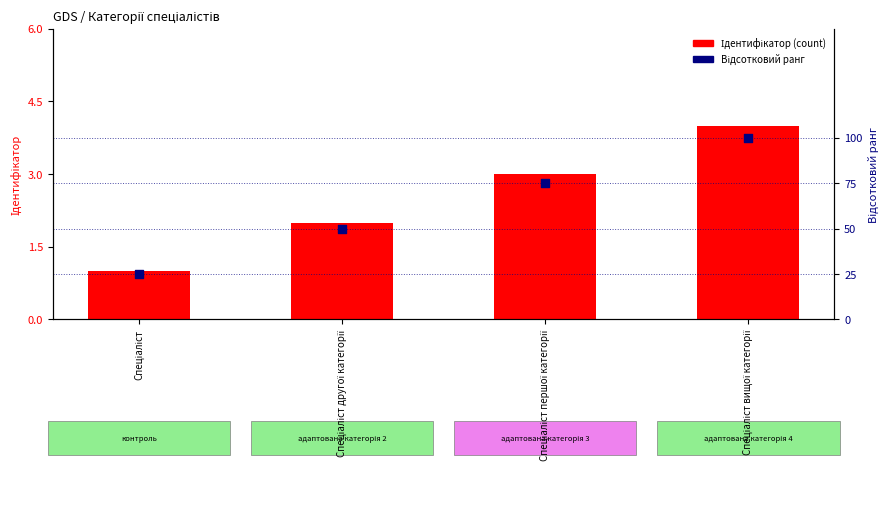

What is the total value across all series at Спеціаліст вищої категорії?

104